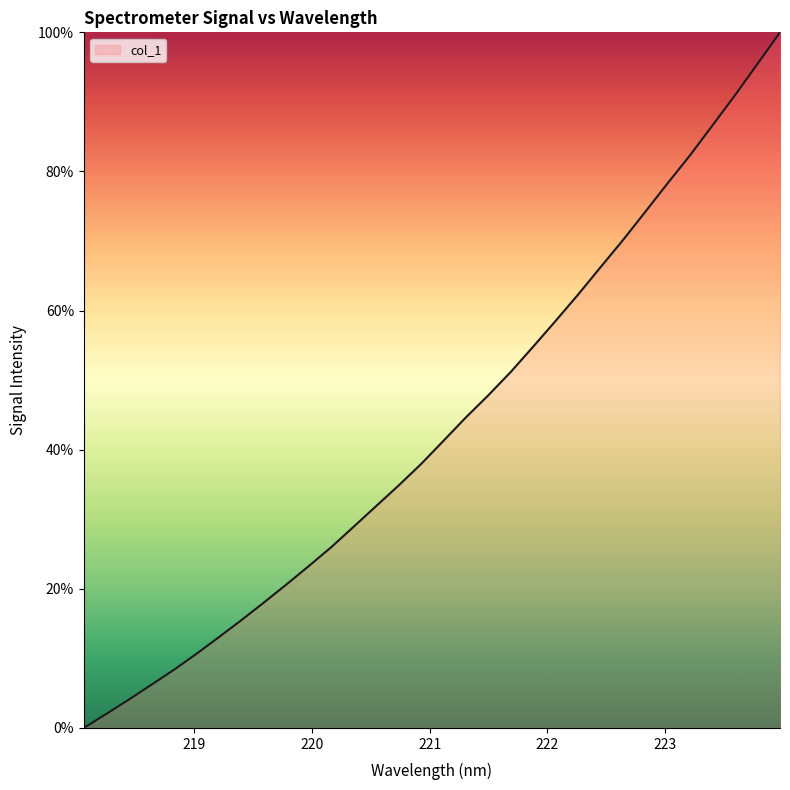

What is the greatest value displayed?

100.0